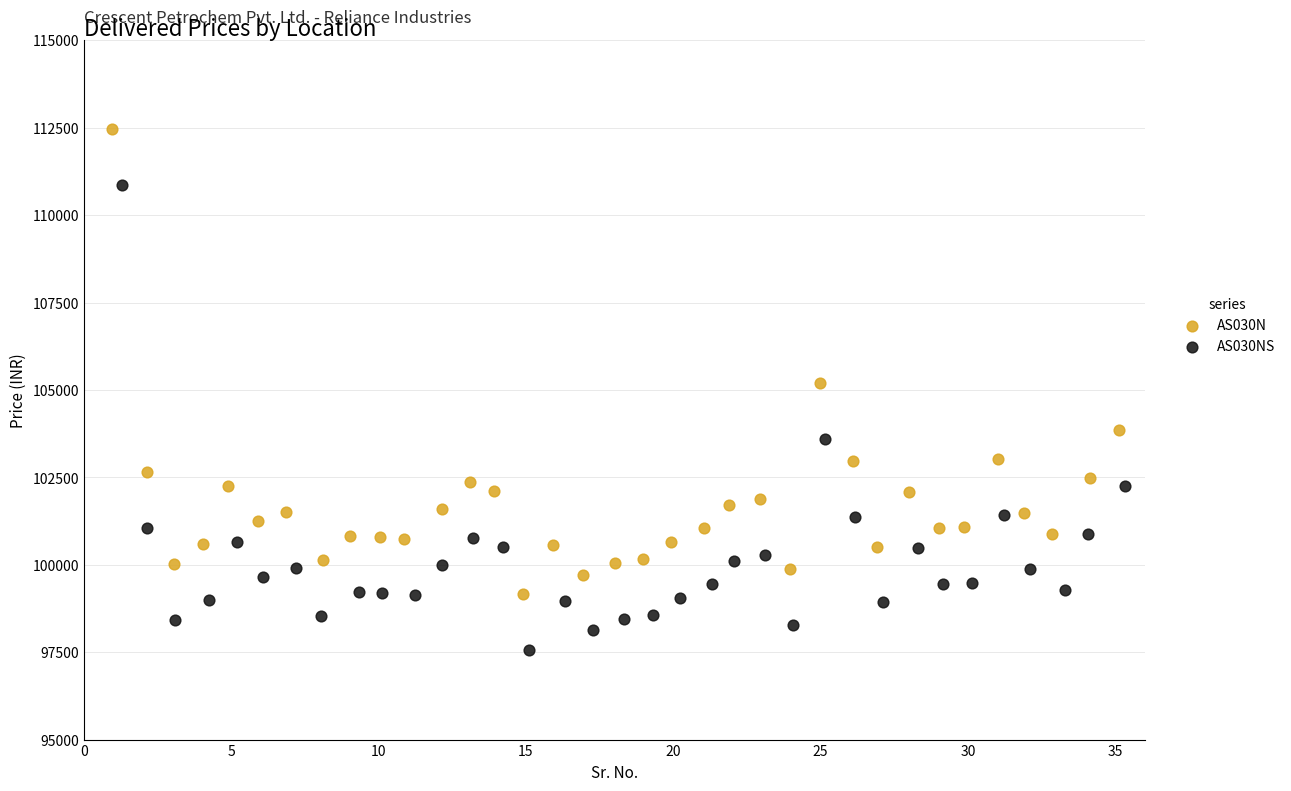

Which series contains the lowest Y value?

AS030NS